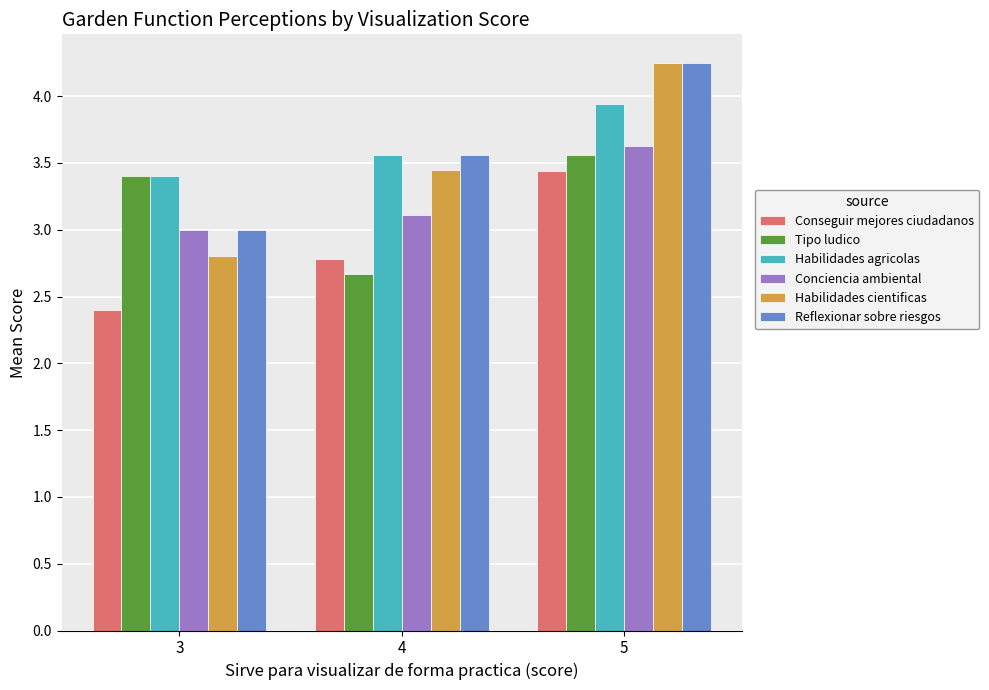

What is the total value across all series at 4?

19.1